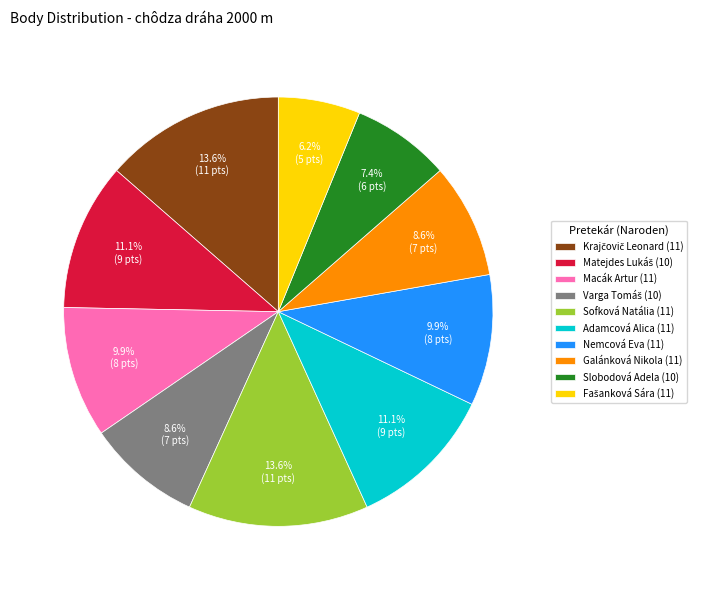

The Adamcová Alica (11) slice represents 25% of the pie. True or false?

False